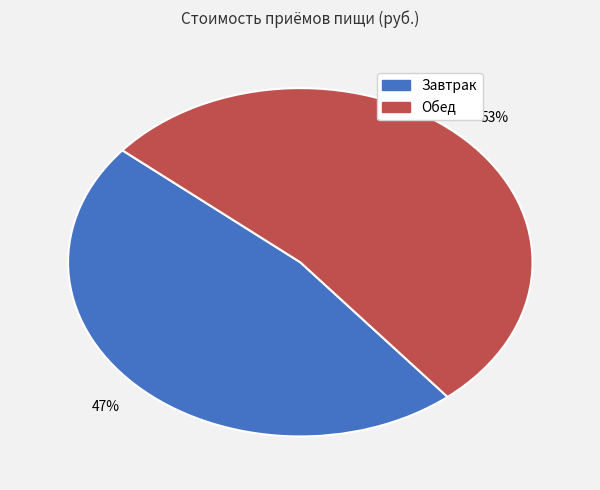

What is the ratio of the value at Обед to the value at Завтрак?

1.1